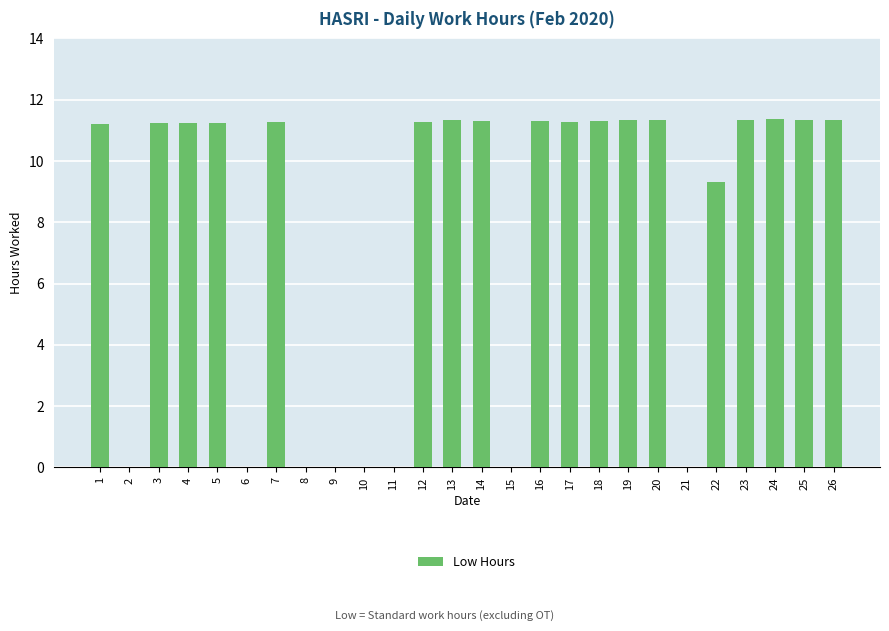

True or false: the data shows 11.3 at 18.

True